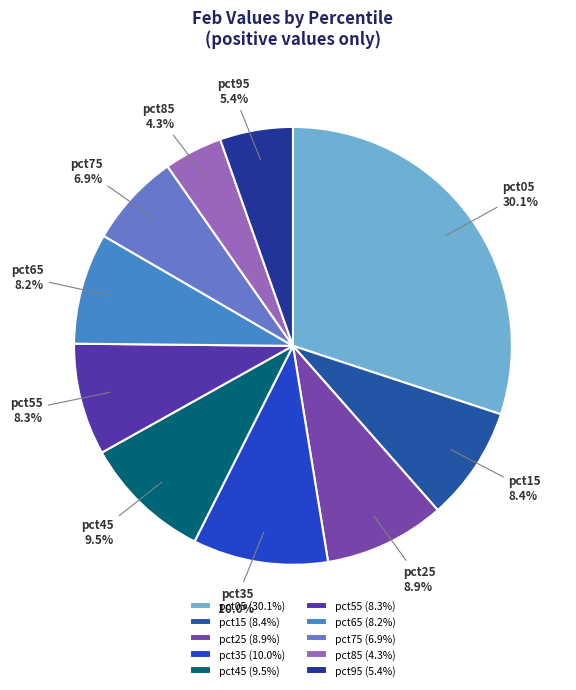

Is the sum of pct55 and pct35 greater than half?

No